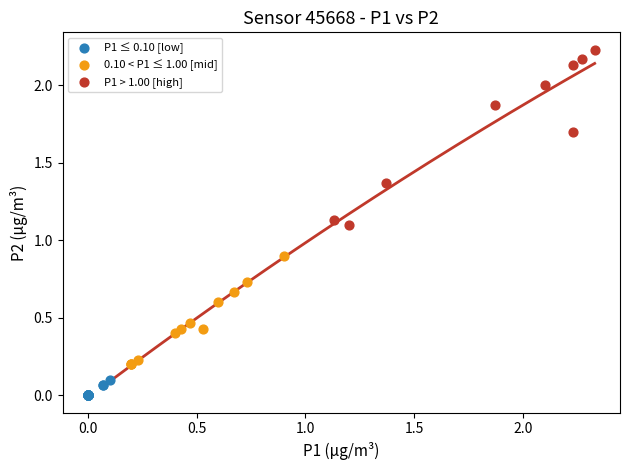

Which series has the largest Y range (max minus min)?

P1 > 1.00 [high]